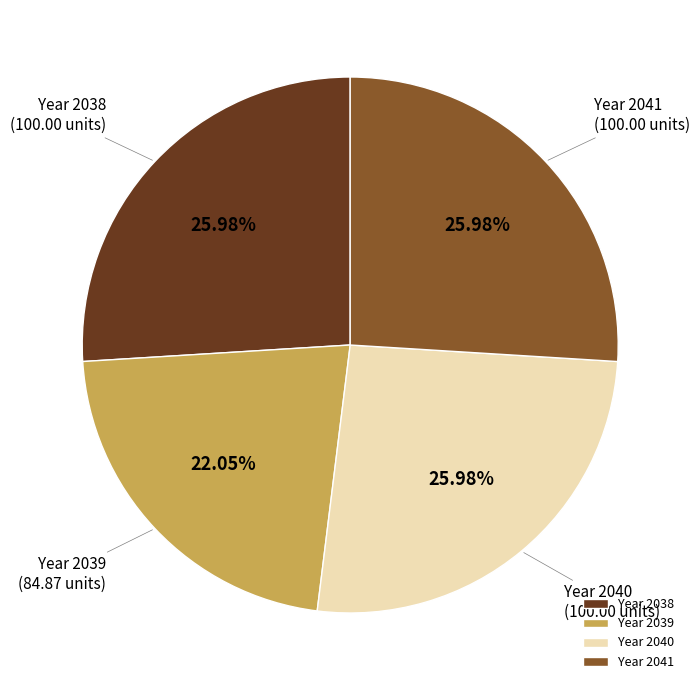

Approximately how many times larger is the value at Year 2041 compared to Year 2039?

1.2